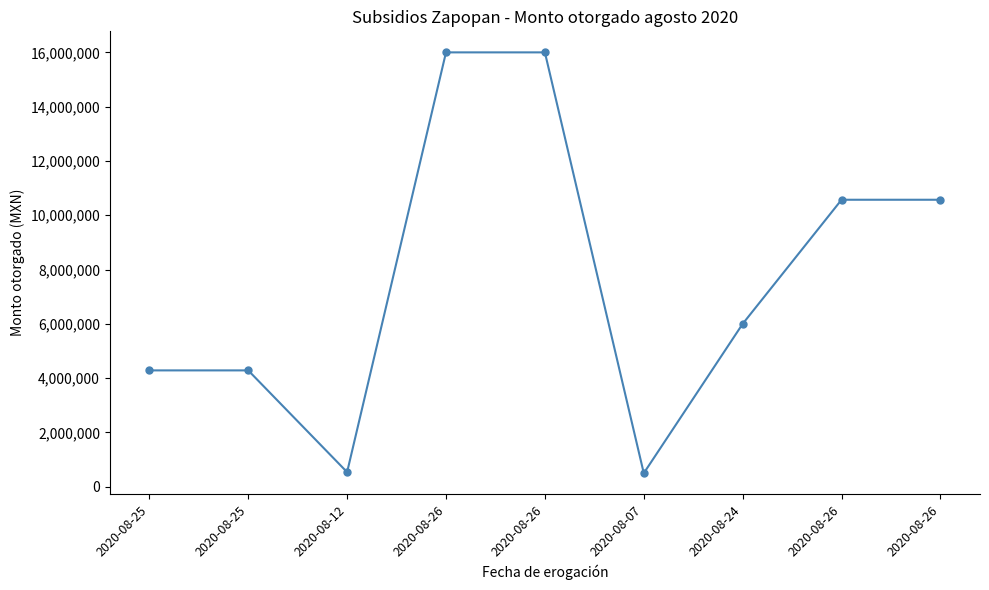

Reading left to right, extract all data points from this chart.

2020-08-25=4285714.3	2020-08-25=4285714.3	2020-08-12=538461.5	2020-08-26=16000000.0	2020-08-26=16000000.0	2020-08-07=500000.0	2020-08-24=6000000.0	2020-08-26=10571428.6	2020-08-26=10571428.6